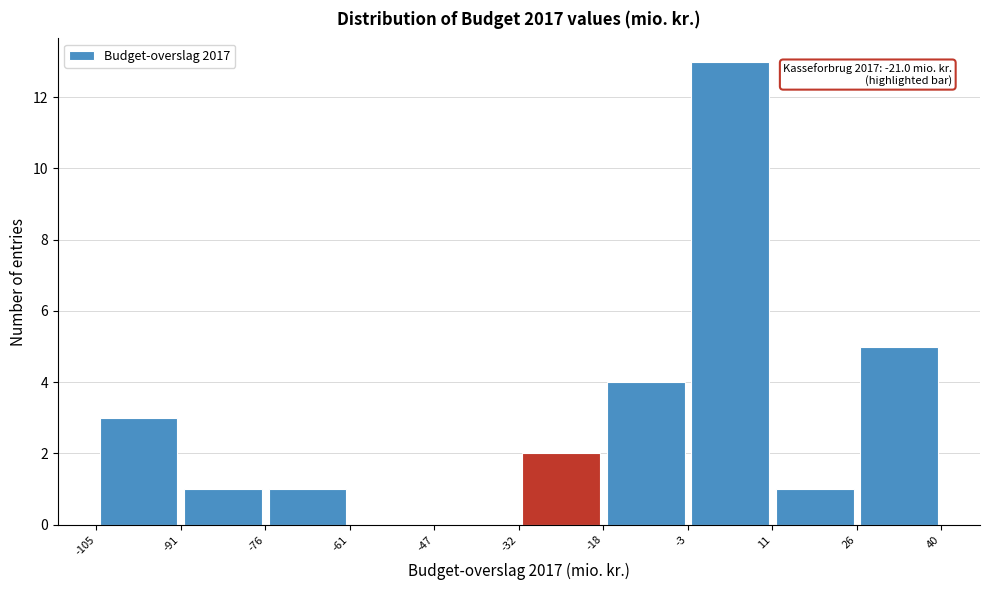

Which range on the x-axis has the tallest bar?

-3 to 11